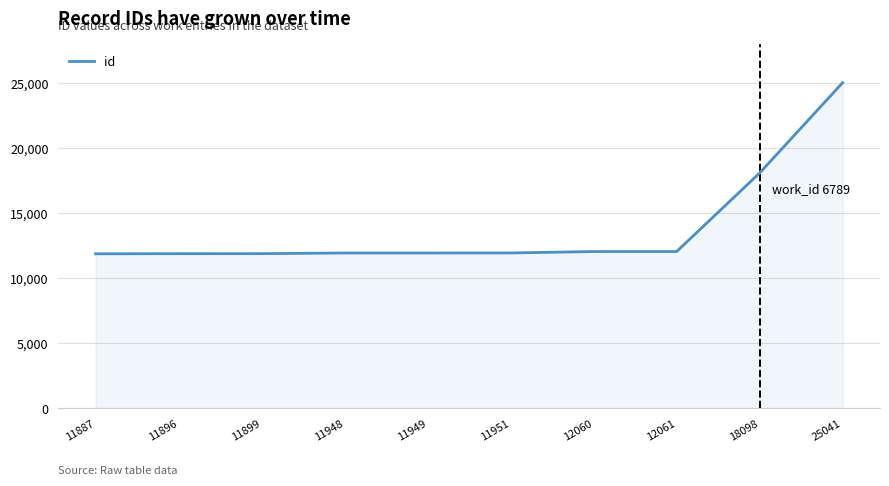

The chart shows a value of 25041 at 25041. True or false?

True